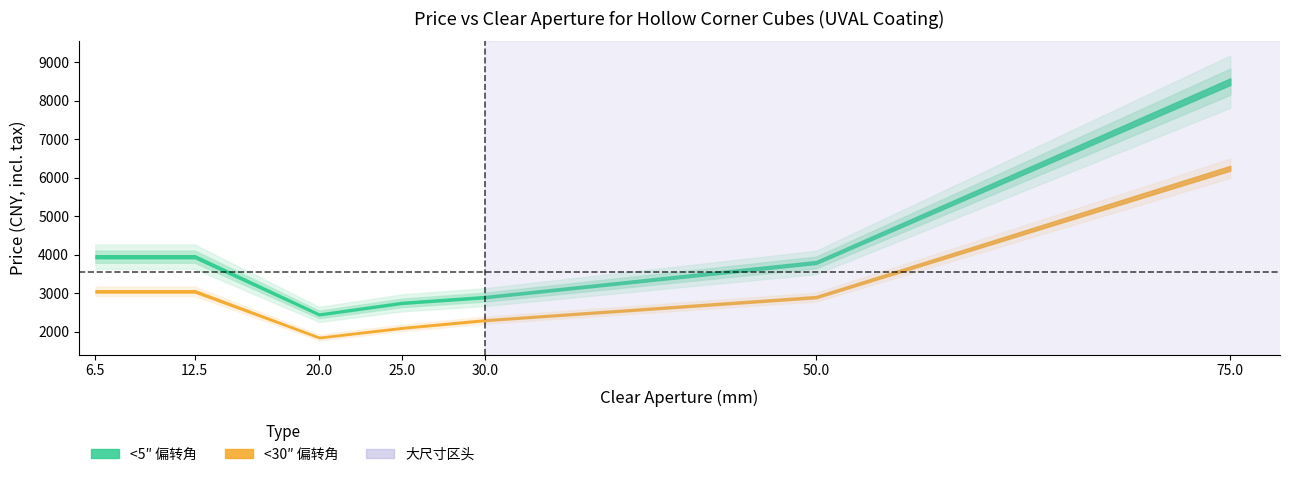

Which series has the largest range (max minus min)?

<5″ Price